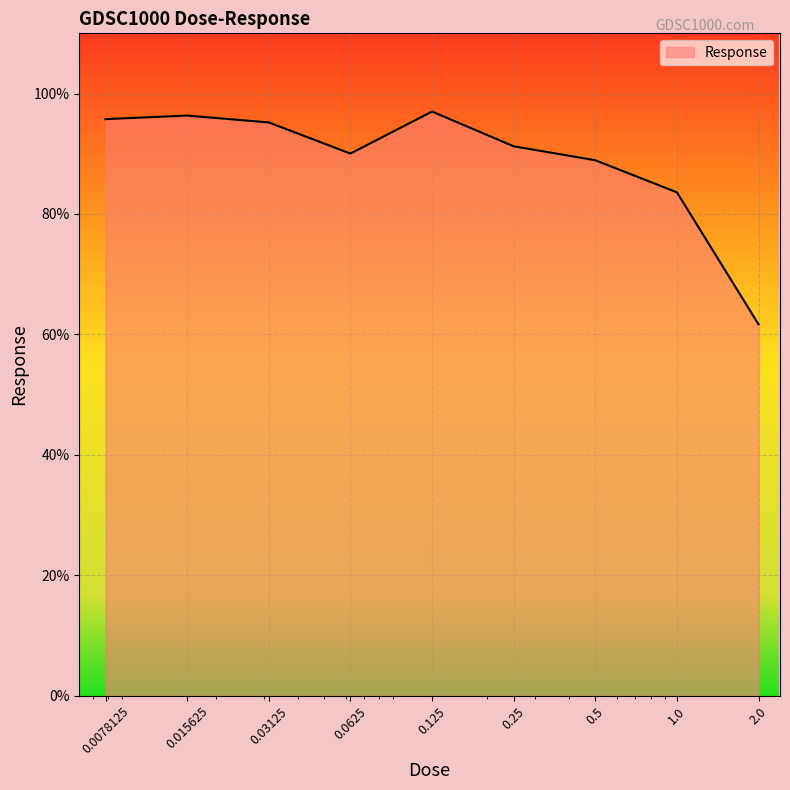

What is the difference between the maximum and minimum values?

35.3